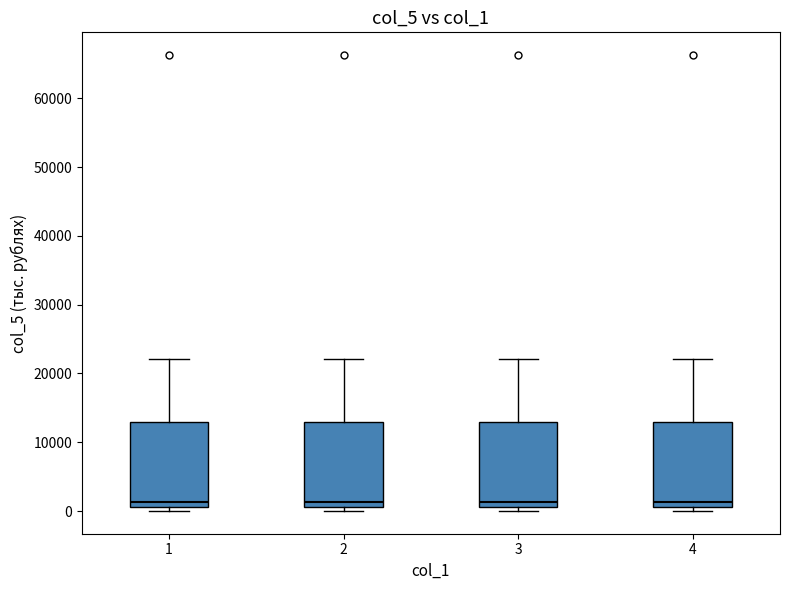

Reading left to right, read every box against the y-axis: the position of its median line, the range the box covers, and the ends of its whiskers. The values are not printed on the chart, so give them approximately, as read against the axis.

1: median 1000 (just above the box's lower edge), box 1000 to 13000, whiskers 0 to 22000
2: median 1000 (just above the box's lower edge), box 1000 to 13000, whiskers 0 to 22000
3: median 1000 (just above the box's lower edge), box 1000 to 13000, whiskers 0 to 22000
4: median 1000 (just above the box's lower edge), box 1000 to 13000, whiskers 0 to 22000